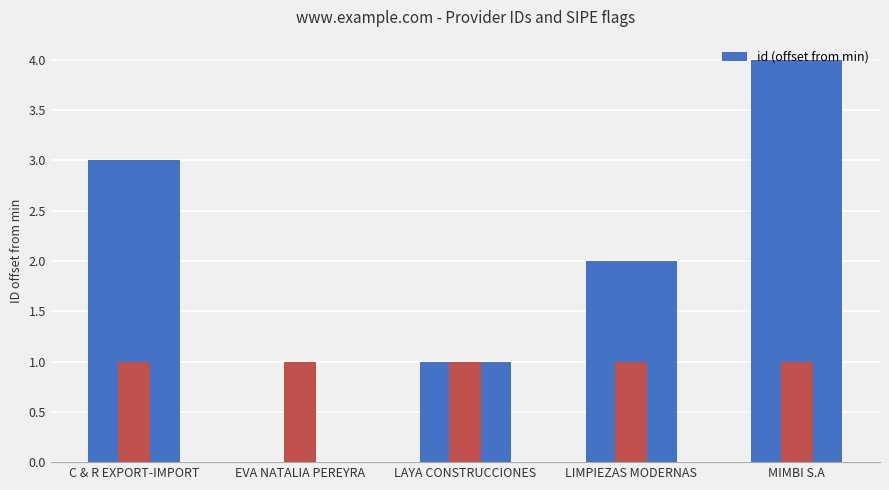

What is the sum of the values at LAYA CONSTRUCCIONES and LIMPIEZAS MODERNAS?

3